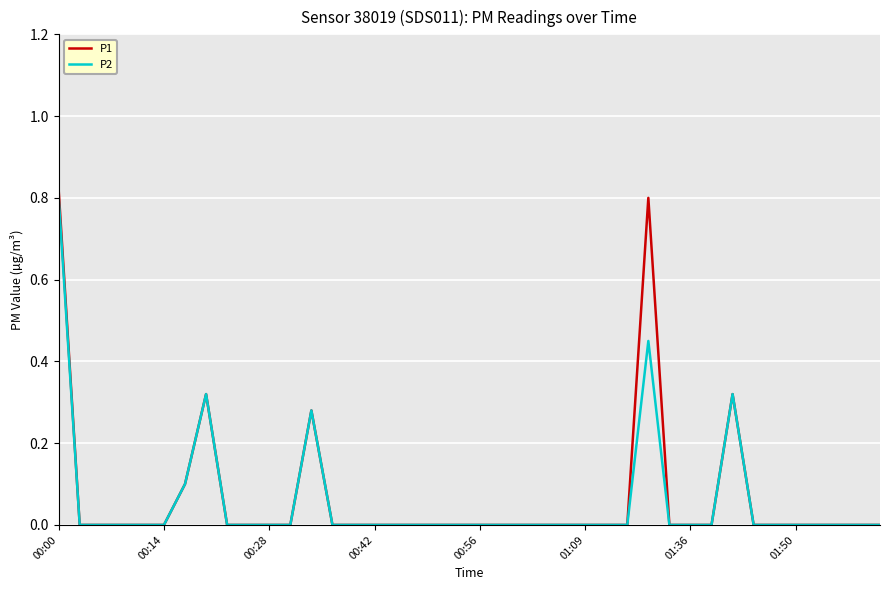

Which series has the widest spread of values?

P1